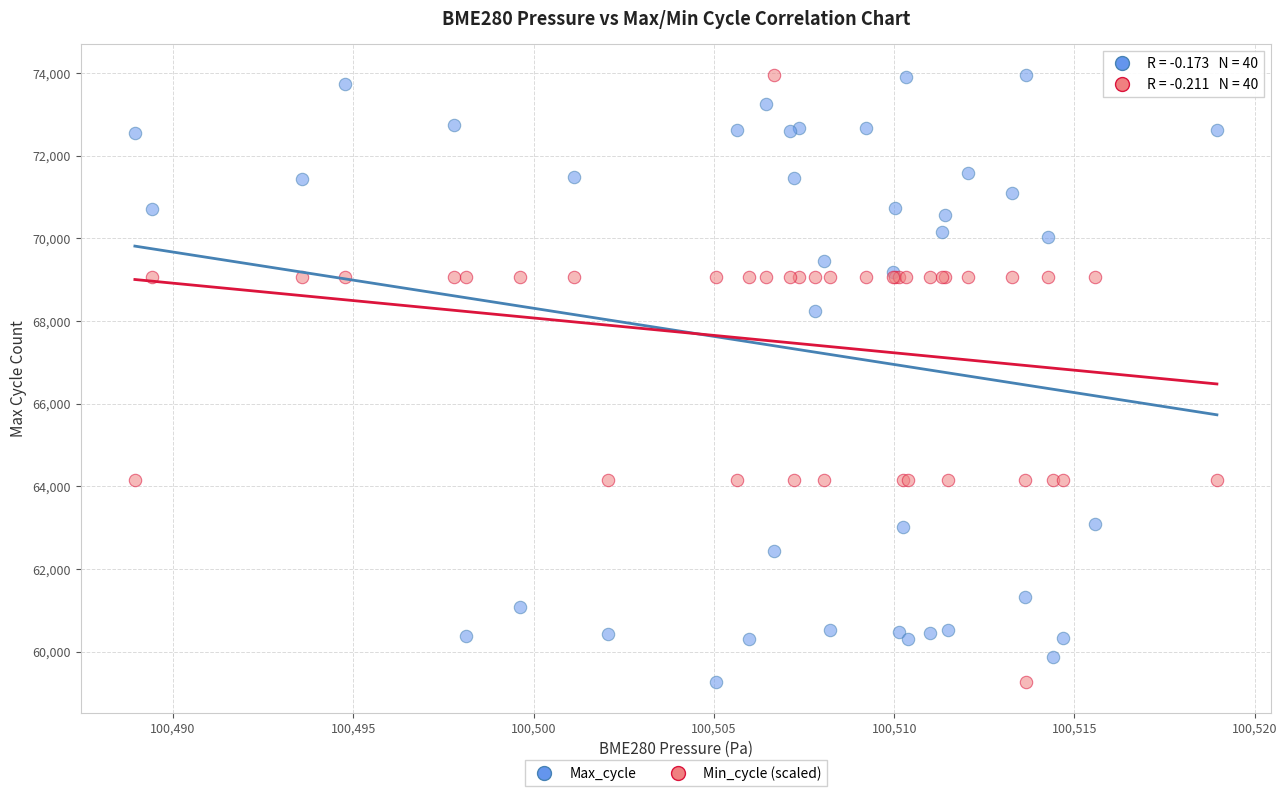

Across all series, what Y value is closest to 66610?

68245.0